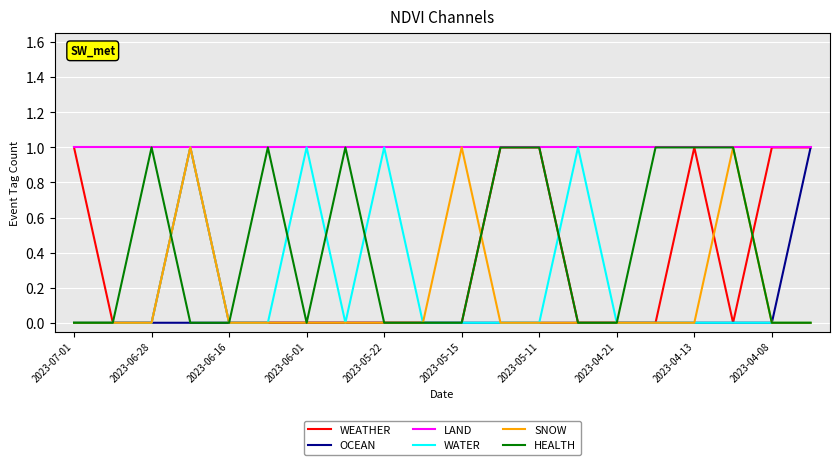

Which series has the largest total across all categories?

LAND